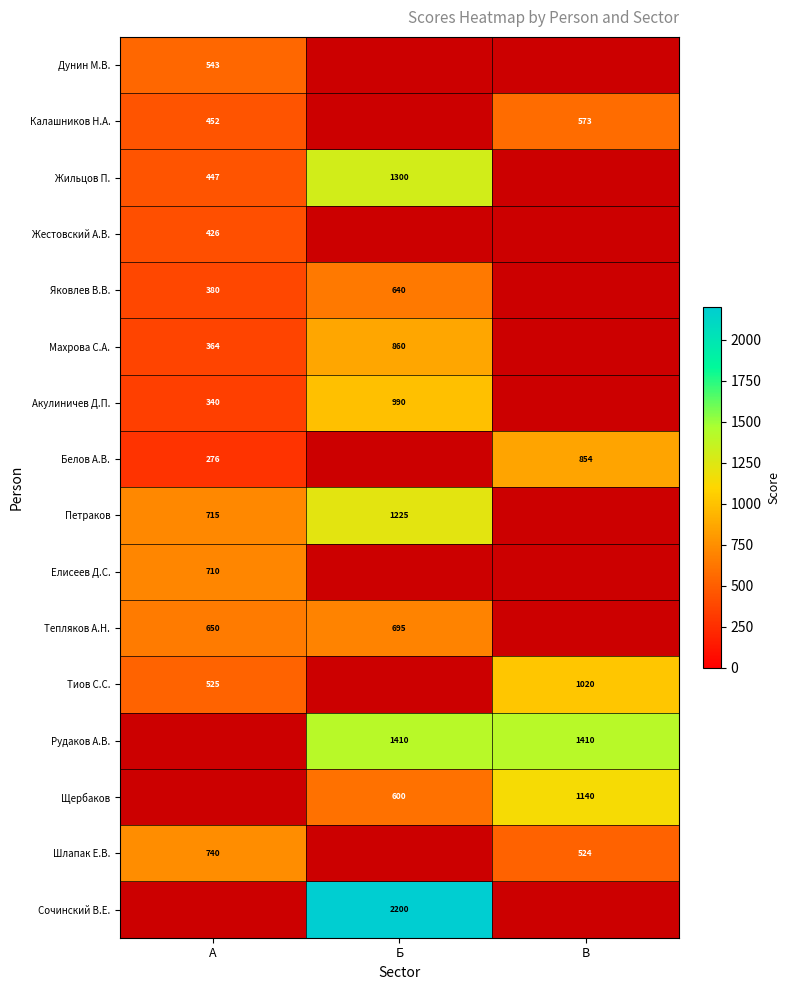

Is the value of Тепляков А.Н. at А greater than the value of Рудаков А.В. at Б?

No